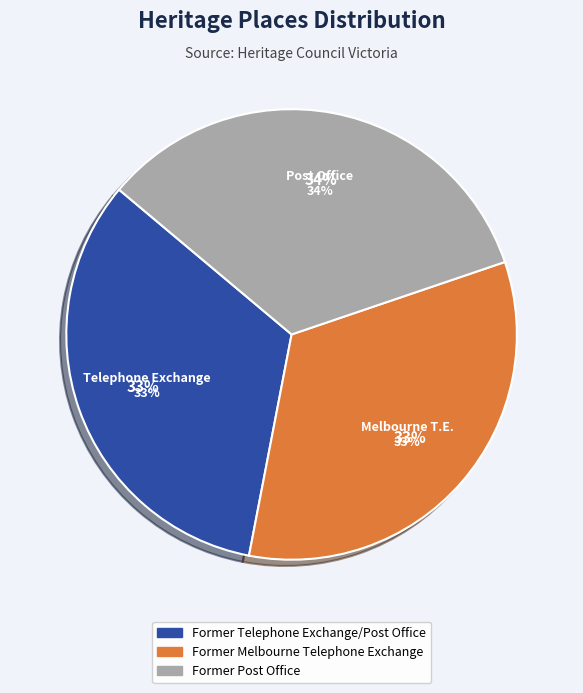

How many segments does this pie chart have?

3